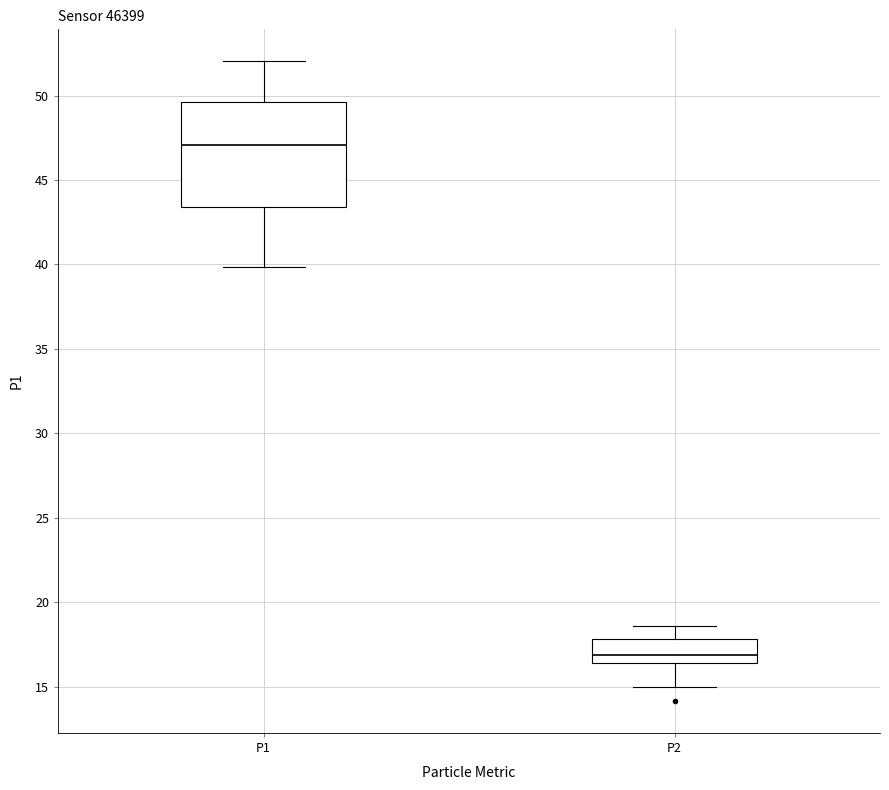

Which box's median line is the highest?

P1